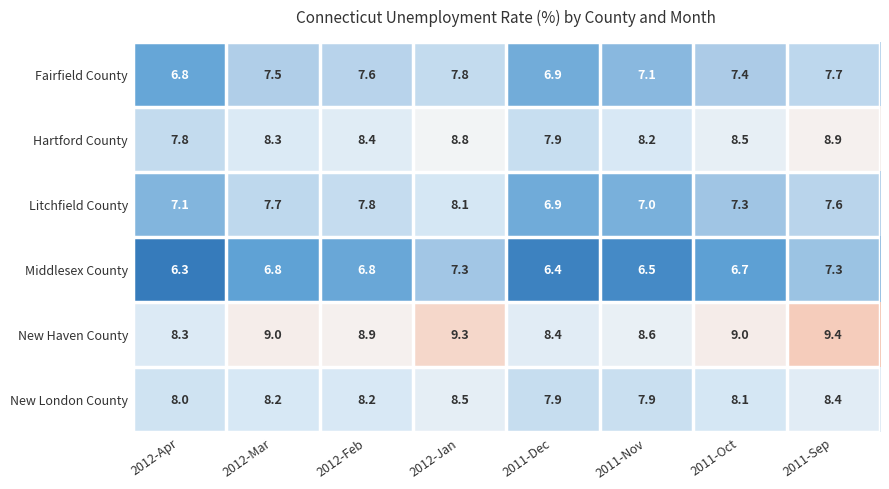

Which series changed the most between 2012-Jan and 2011-Oct?

Litchfield County